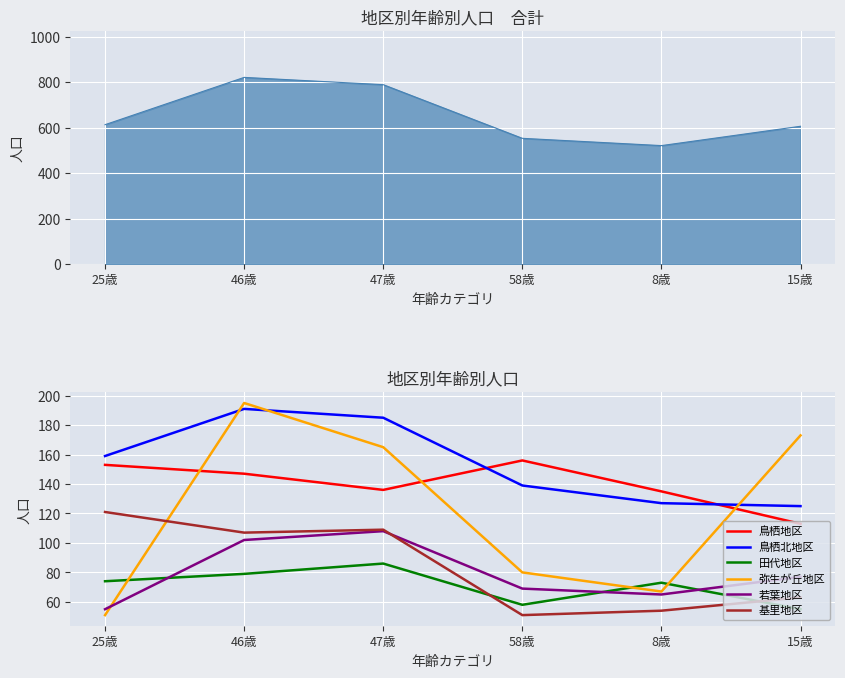

Does the chart display data point markers on the line(s)?

No